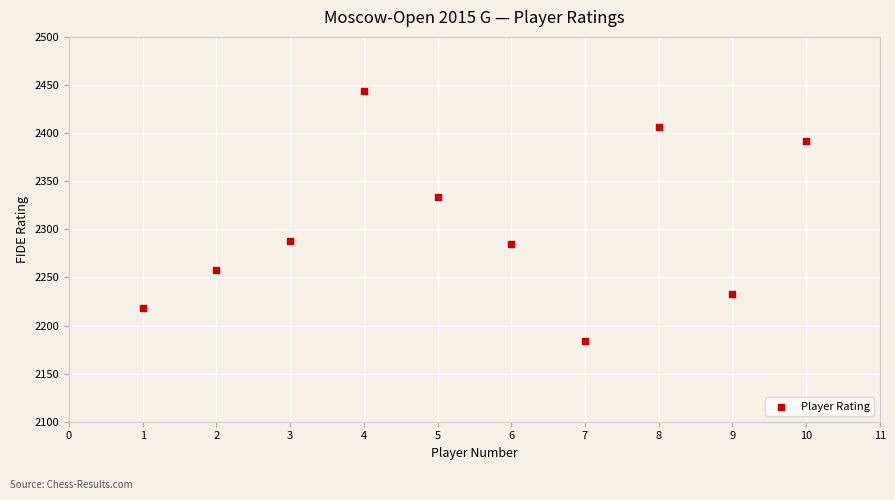

What is the average X value?

6